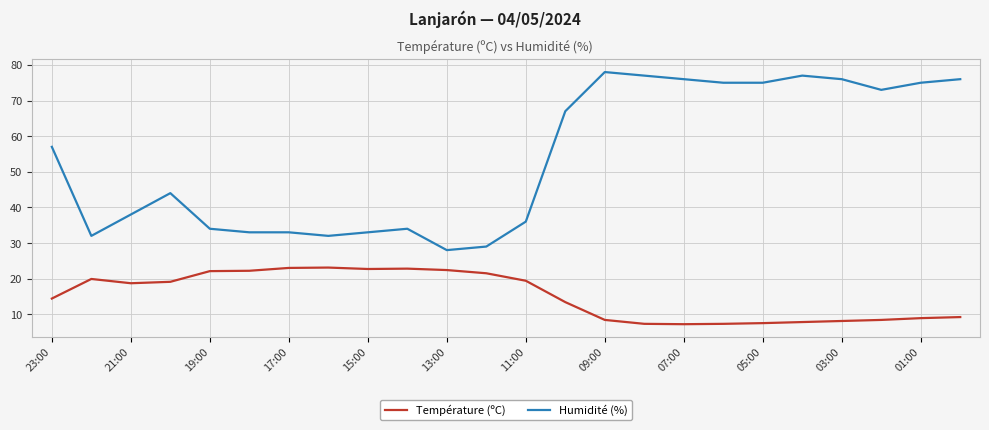

Count the number of categories in the chart.

24